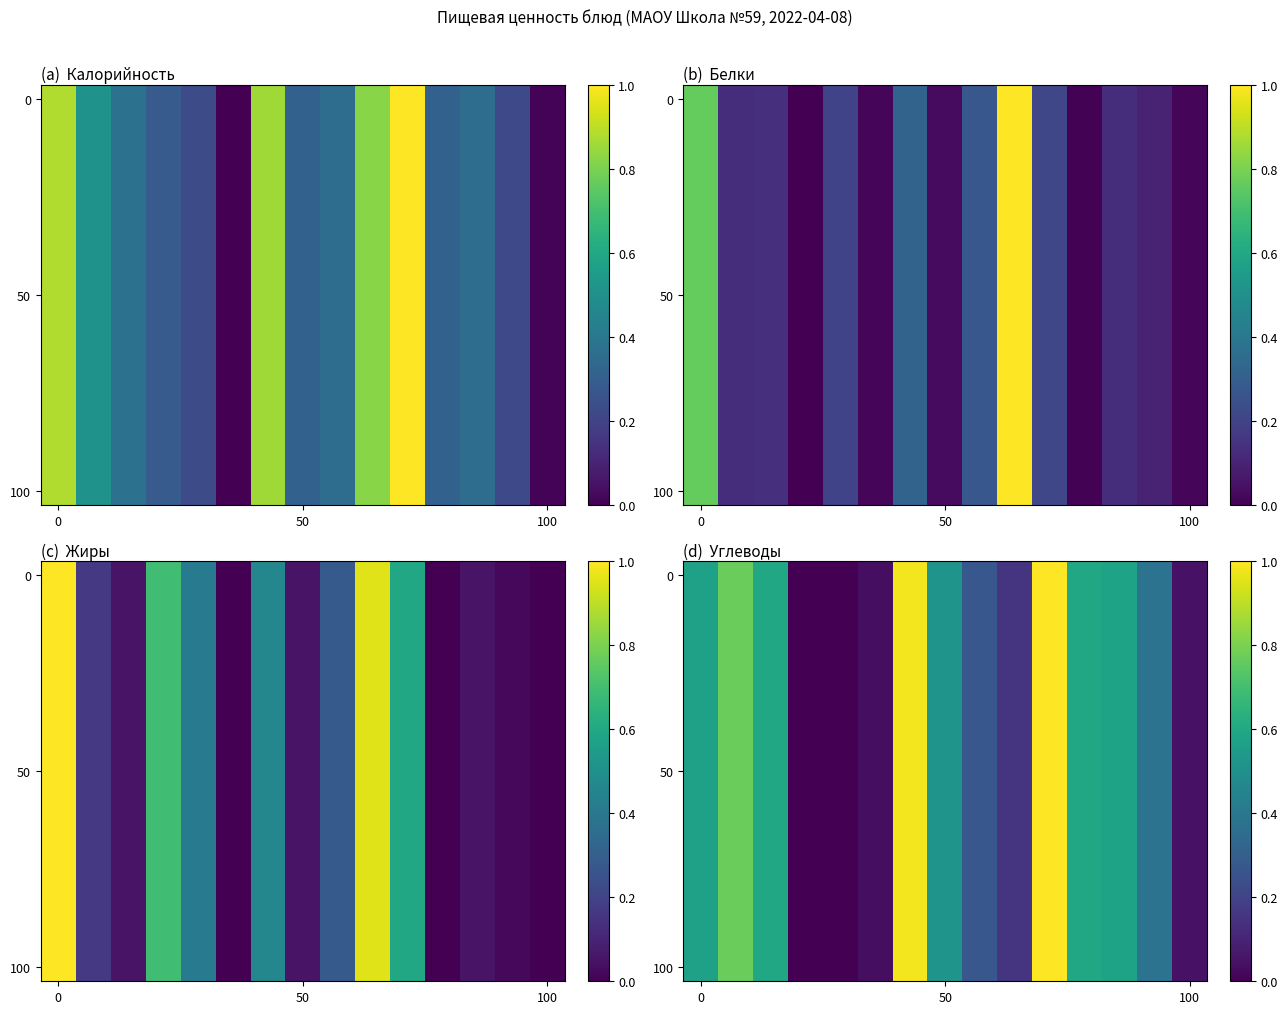

What is the maximum value shown in the chart?

1.0